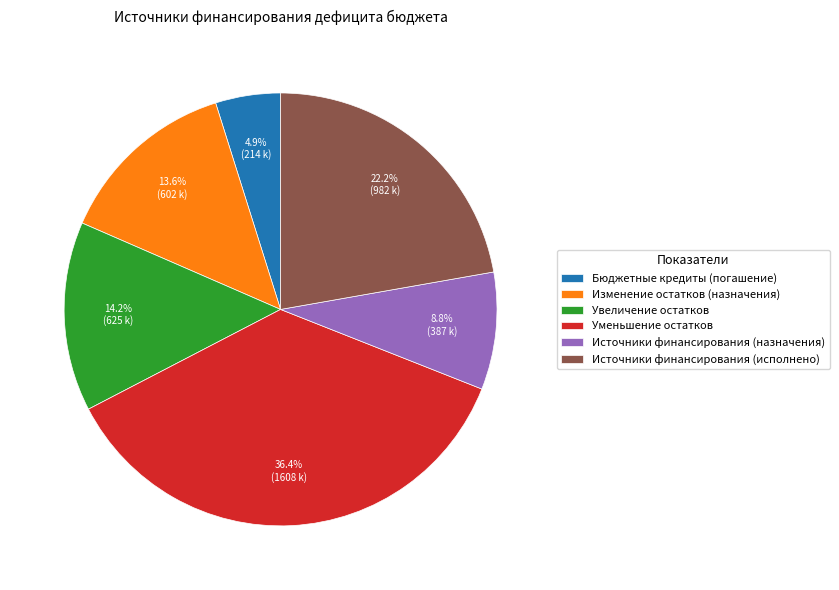

Rank the categories by value from lowest to highest.

Бюджетные кредиты (погашение), Источники финансирования (назначения), Изменение остатков (назначения), Увеличение остатков, Источники финансирования (исполнено), Уменьшение остатков